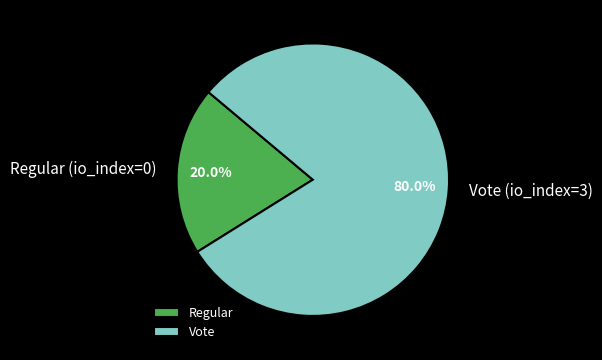

To the nearest percent, what is the difference between the largest and smallest slice percentages?

60%